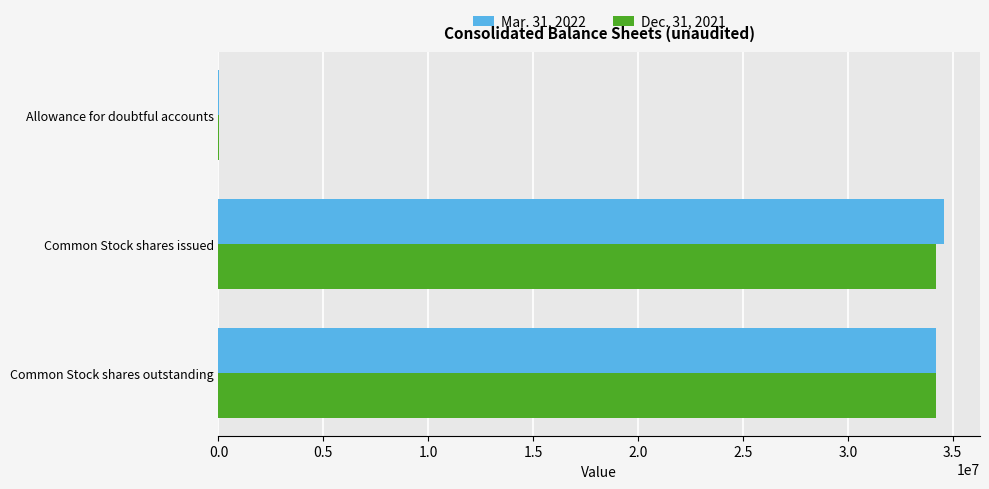

What is the total value across all series at Common Stock shares outstanding?

68451364